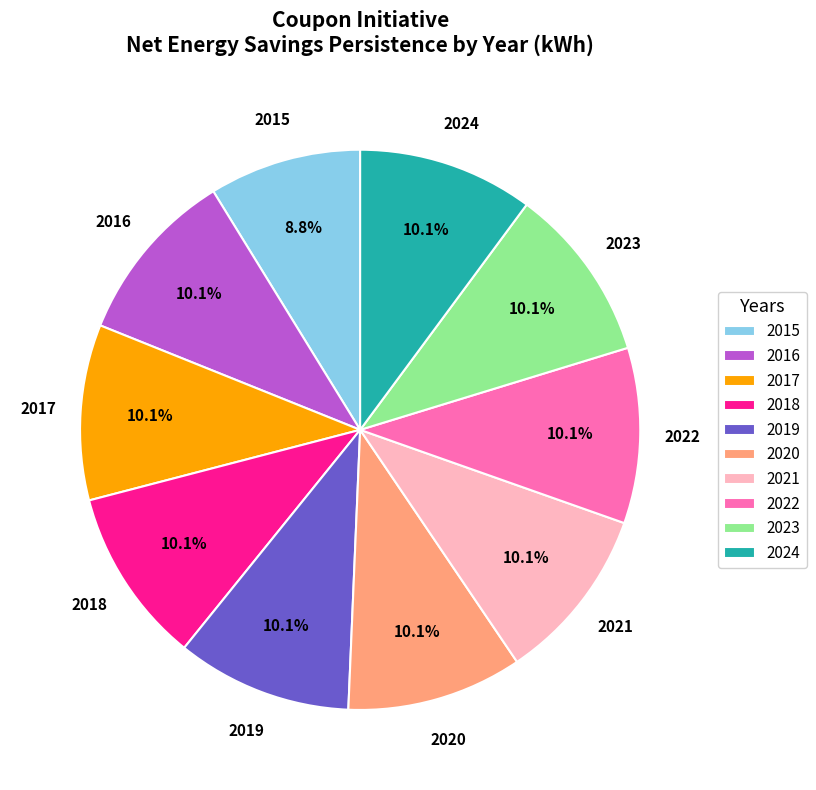

Which category has the smallest portion of the pie?

2015